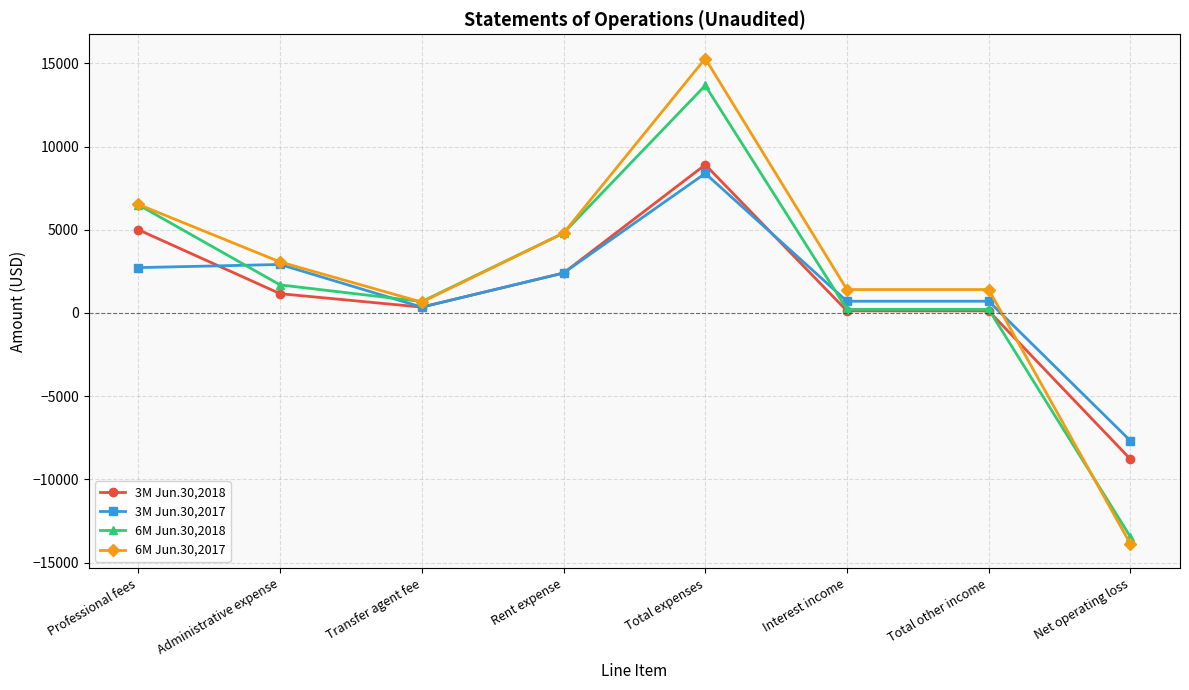

What is the label of the 7th point from the left?

Total other income